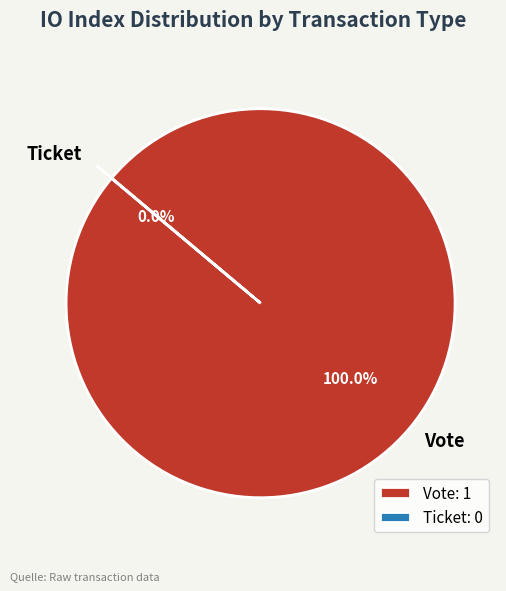

The Vote slice represents 100% of the pie. True or false?

True